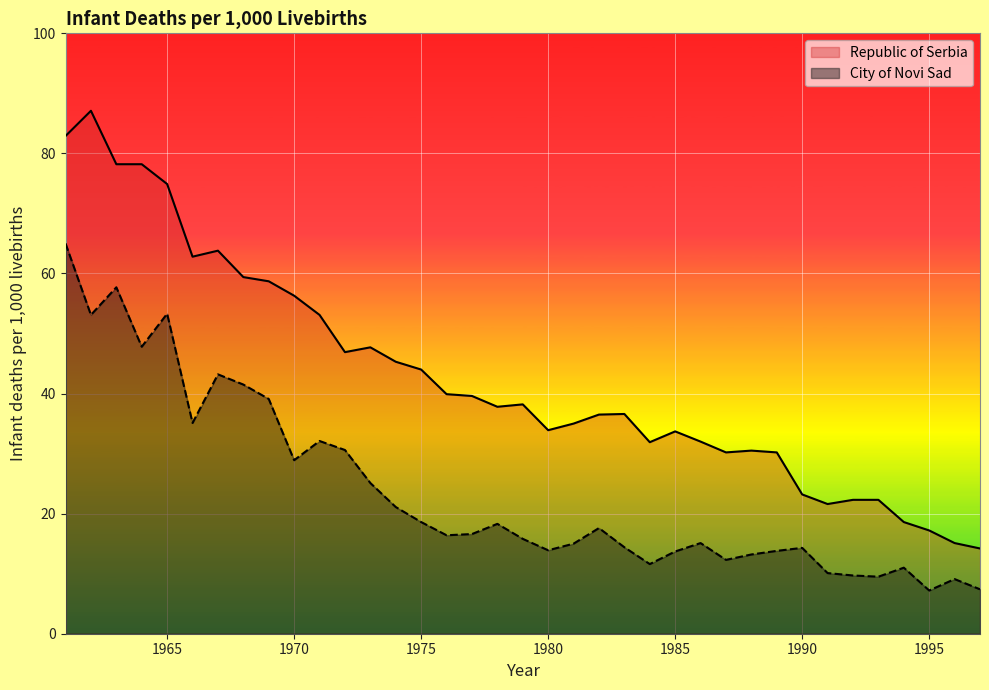

Rank the series at 1963 from lowest to highest value.

City of Novi Sad, Republic of Serbia